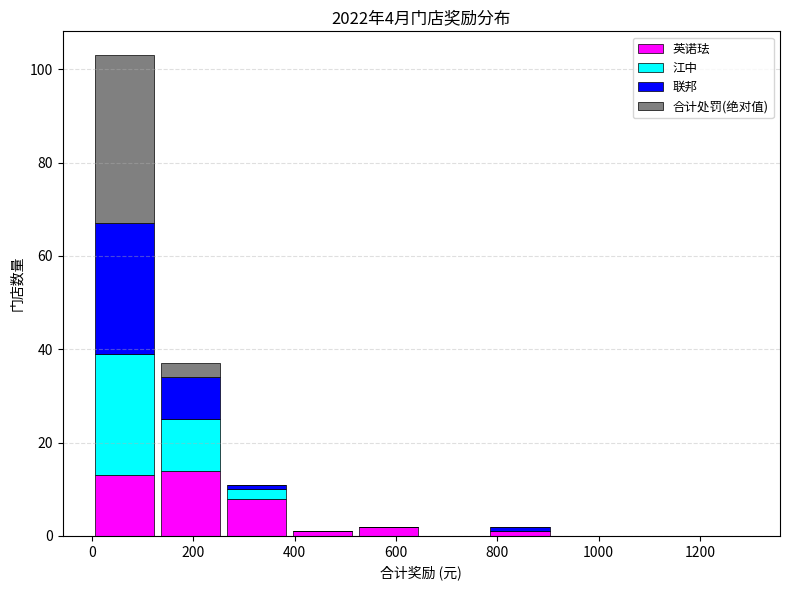

What is the total height of the stacked bar covering 260 to 390 on the x-axis? Neither the bar edges nor the heights are printed on the chart, so give them approximately, as read against the axes.

12